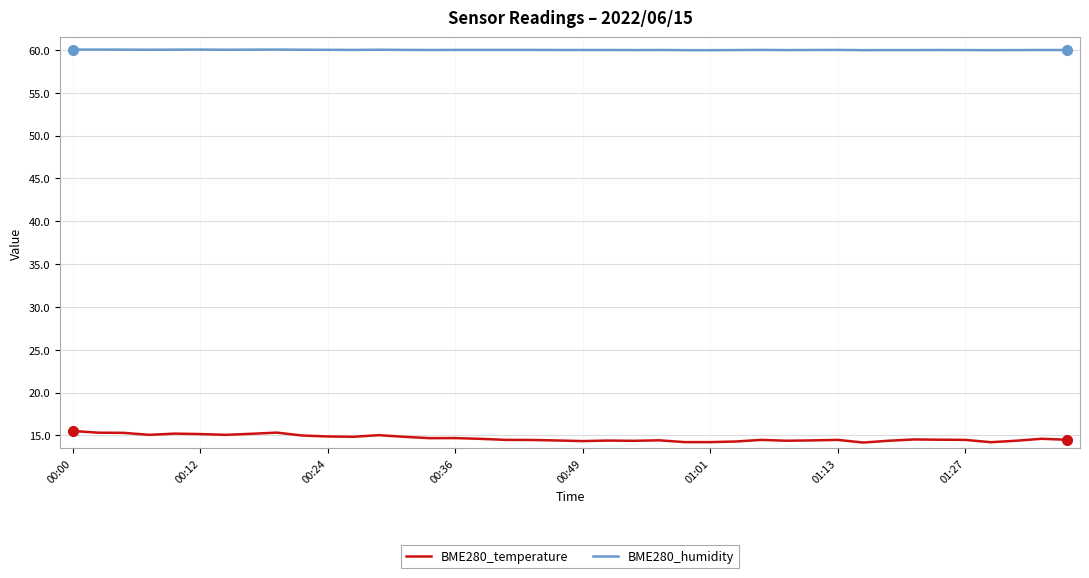

What is the smallest value displayed?

14.2